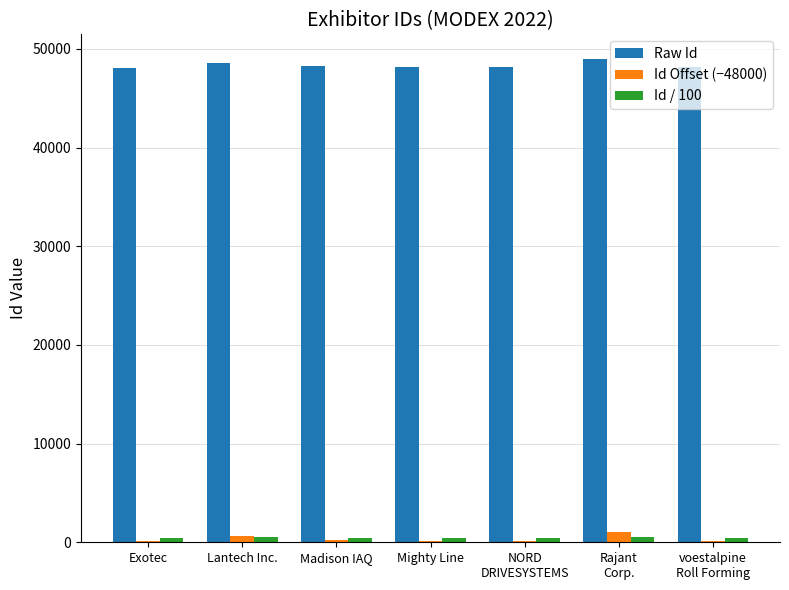

How many series are shown in this chart?

3